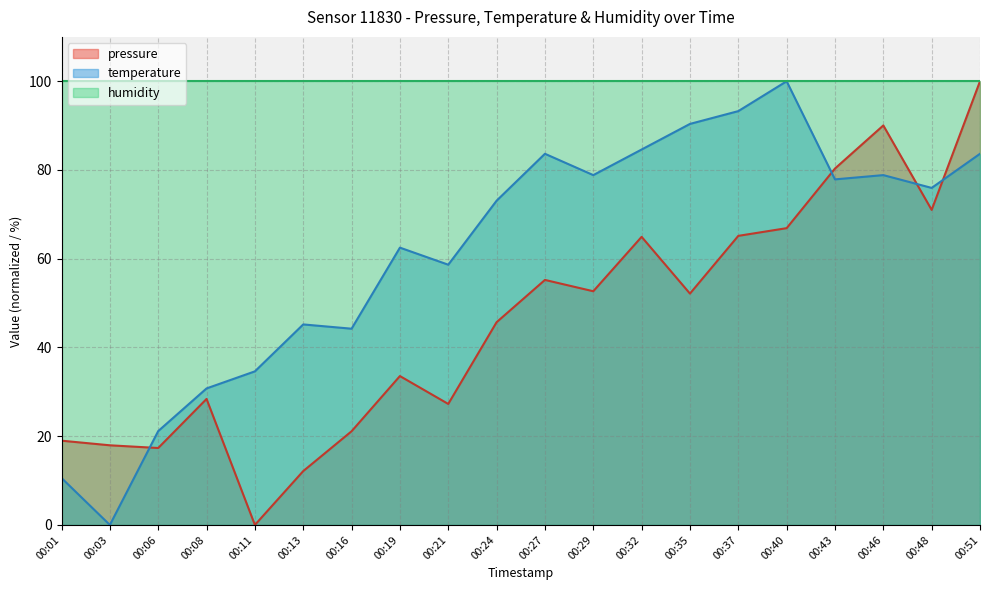

Is the value of pressure at 00:32 greater than the value of temperature at 00:27?

No